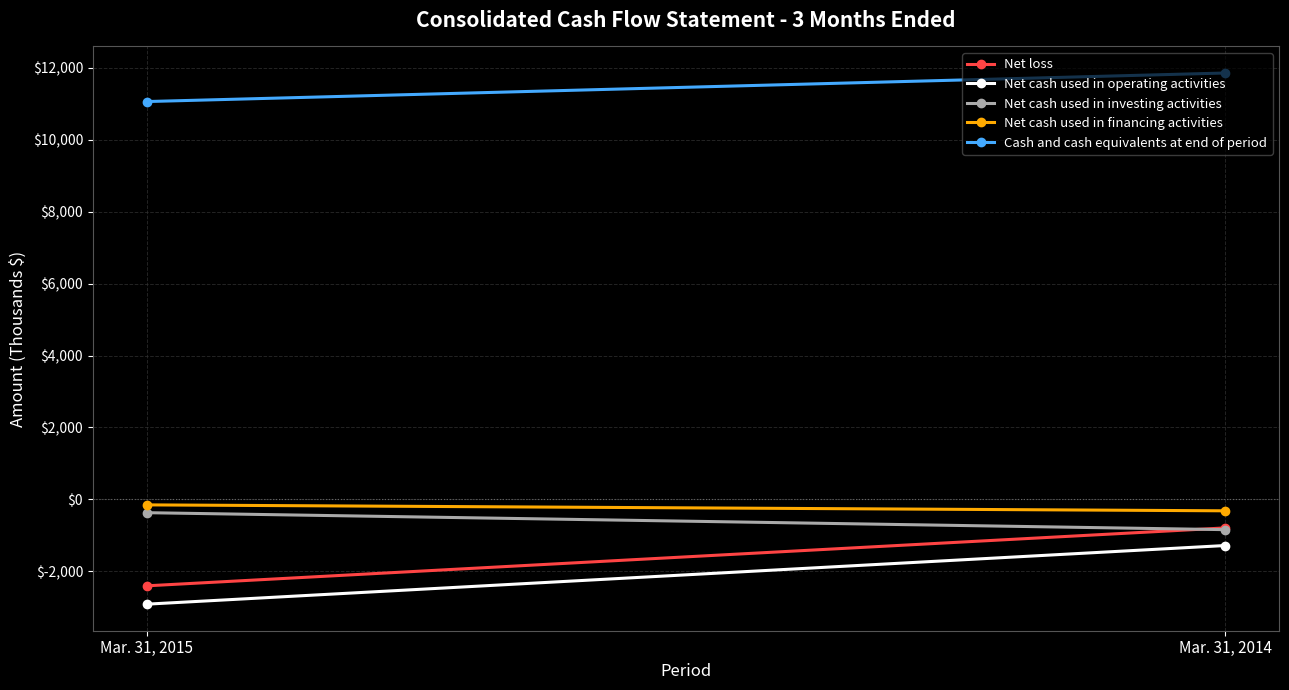

The Cash and cash equivalents at end of period series shows 7186 at Mar. 31, 2015. True or false?

False